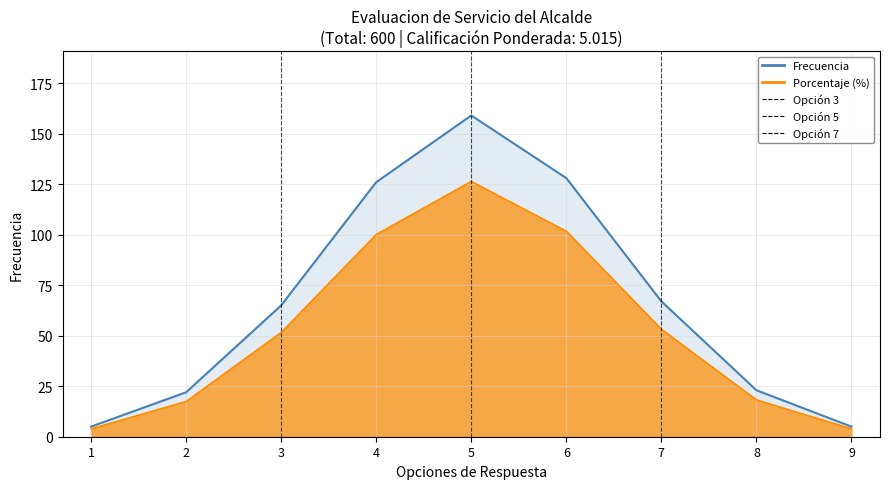

True or false: Porcentaje has more than 2 interior local peaks.

False